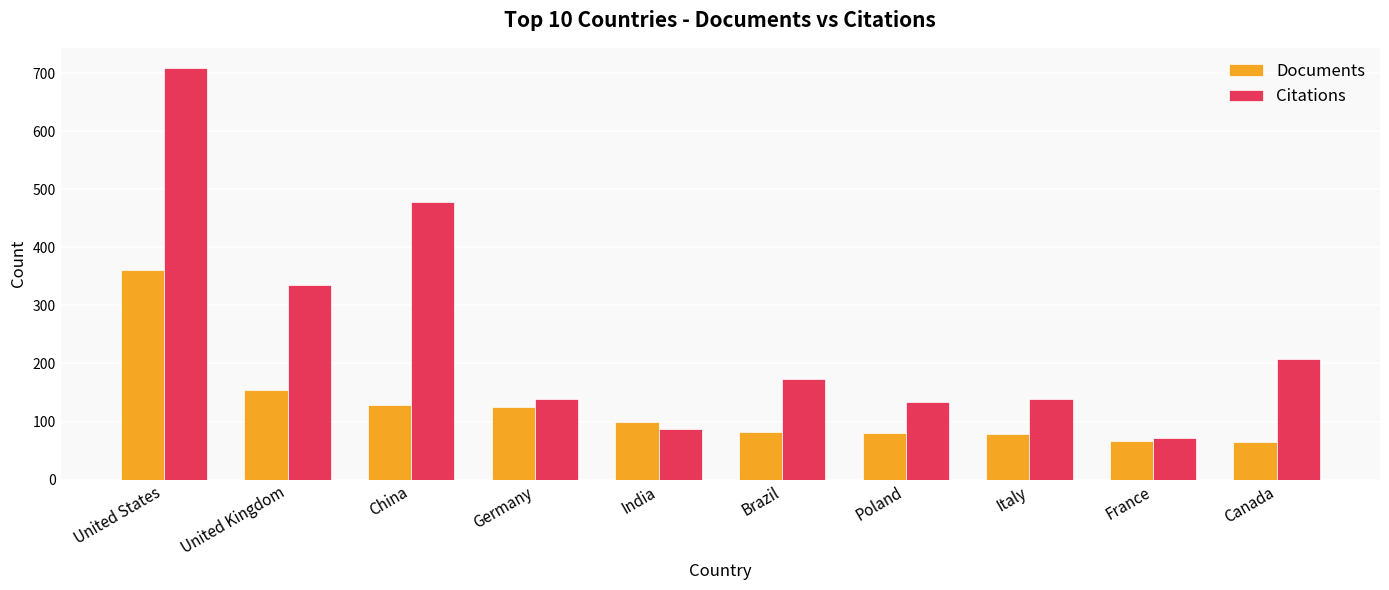

What is the difference between the Documents values at United Kingdom and United States?

207